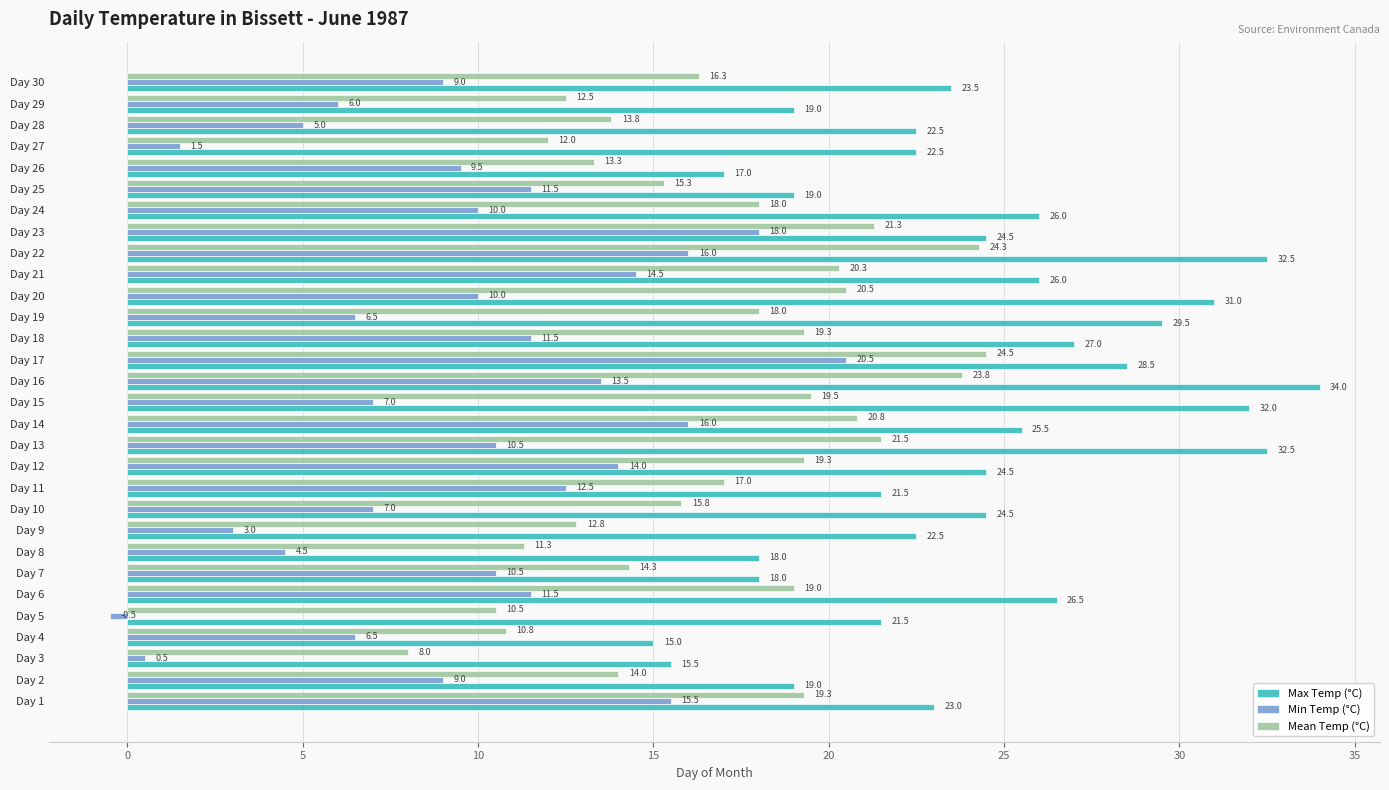

What is the sum of the Max Temp (°C) values at Day 25 and Day 24?

45.0